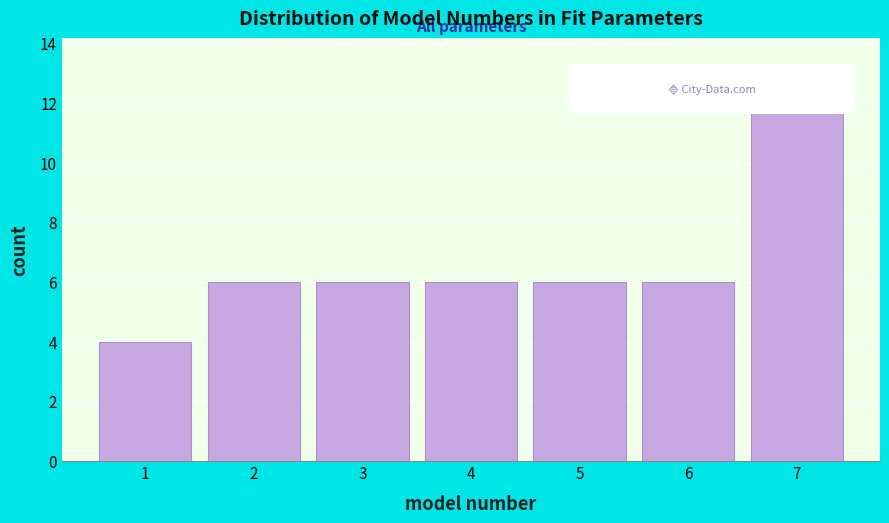

Over which range of the x-axis is the bar tallest?

6.5 to 7.5